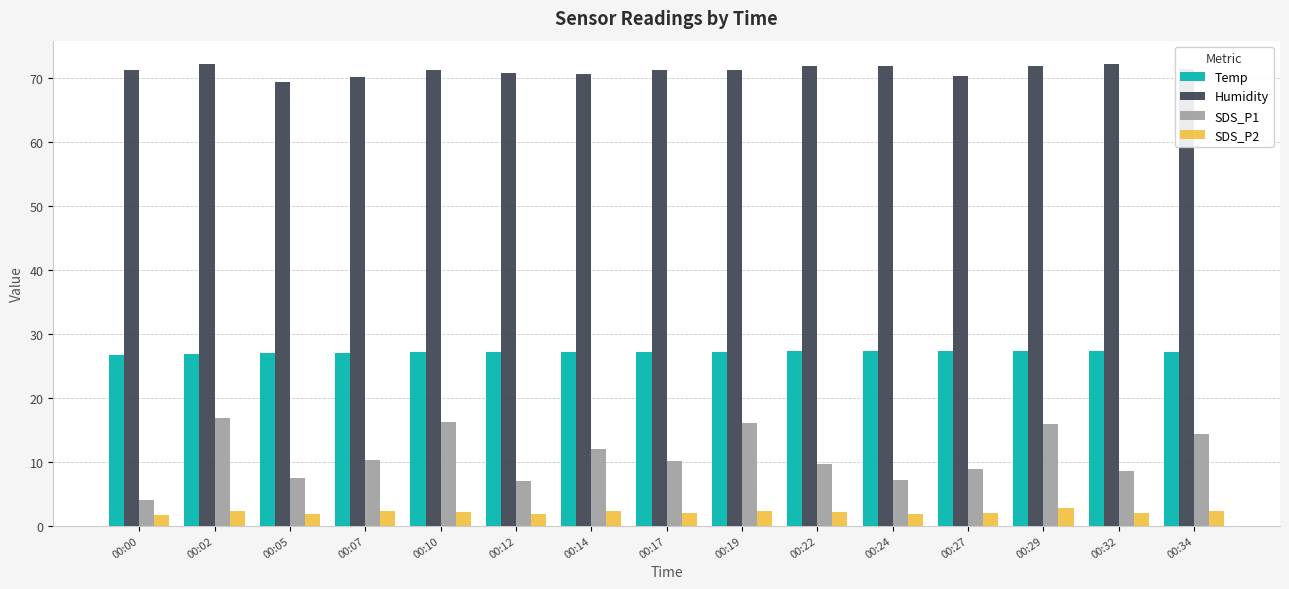

What are all the series names shown in the legend?

Temp, Humidity, SDS_P1, SDS_P2